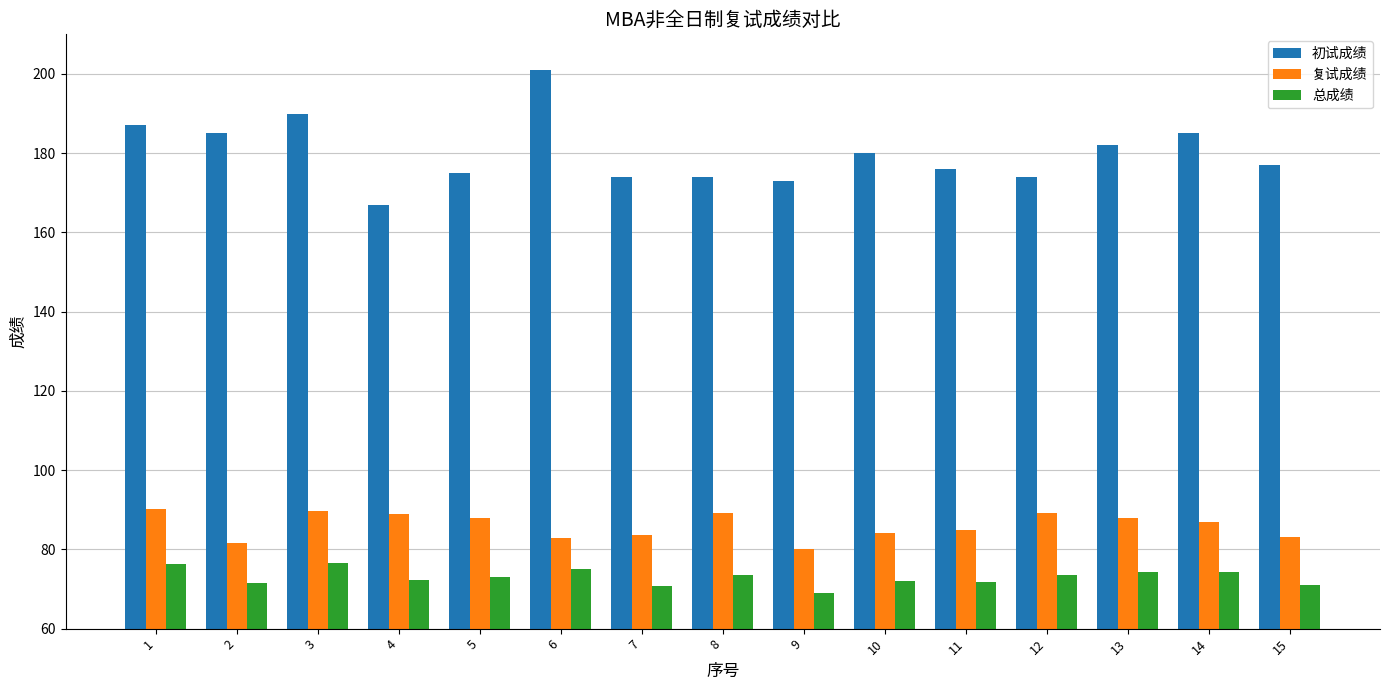

Is the value of 初试成绩 at 3 greater than the value of 总成绩 at 7?

Yes